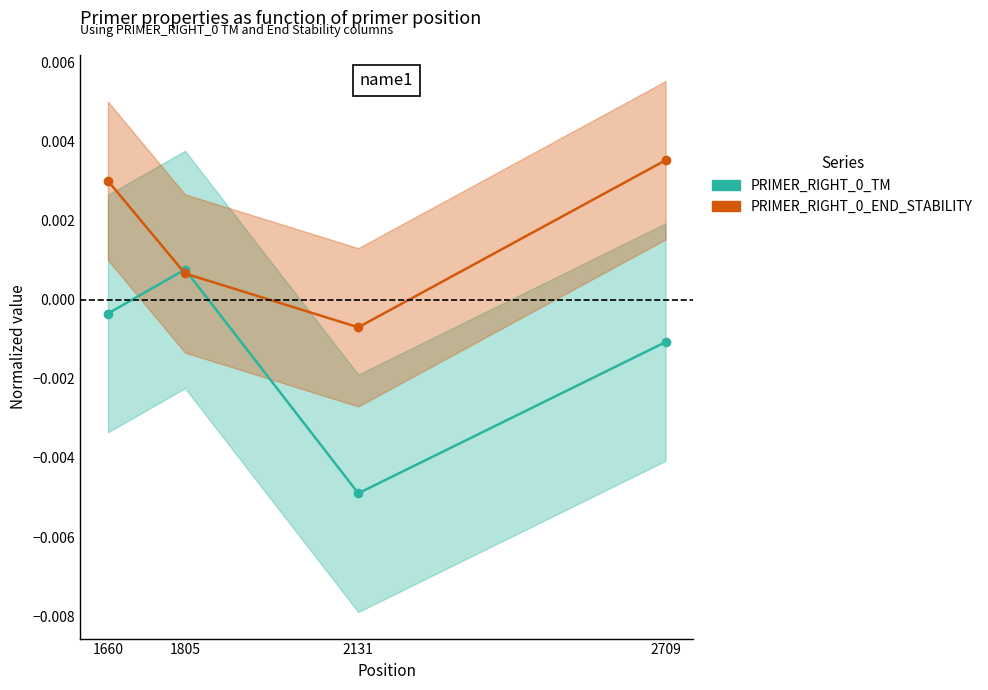

Rank the series by their average value, from highest to lowest.

PRIMER_RIGHT_0_END_STABILITY, PRIMER_RIGHT_0_TM